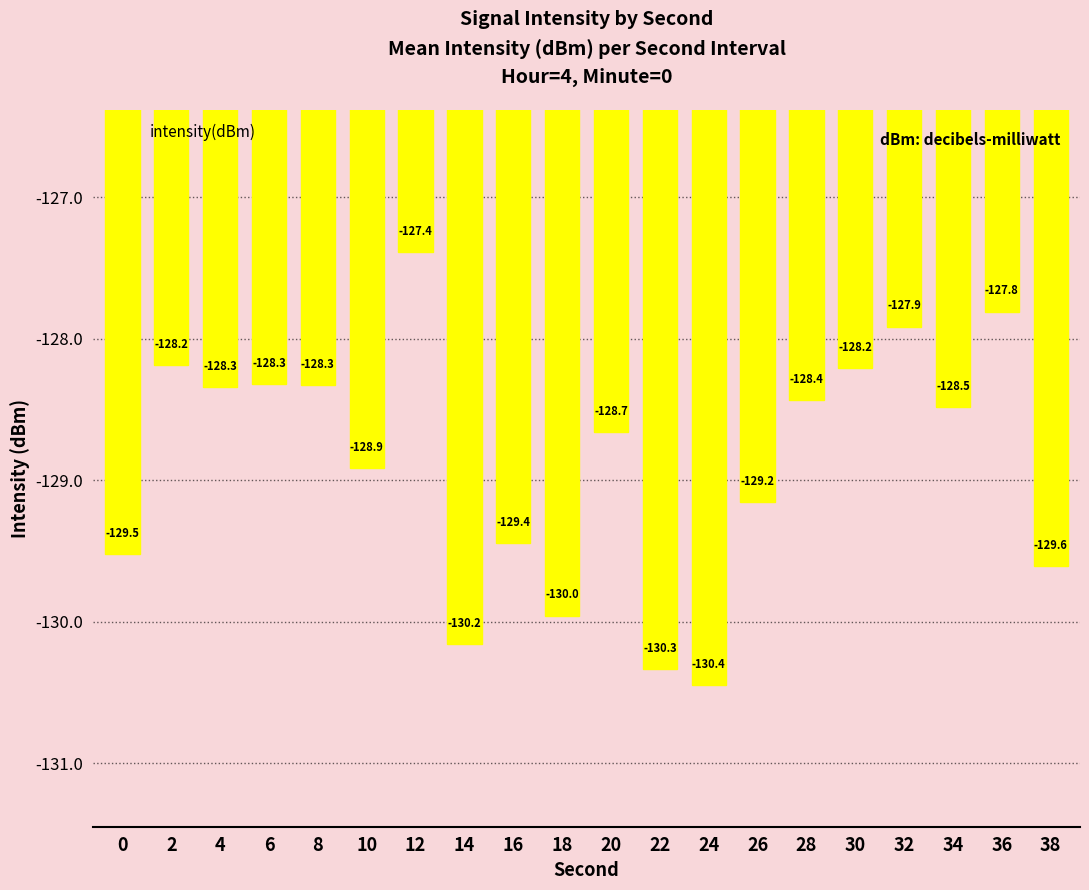

Is it true that the value at 32 is -127.9?

True